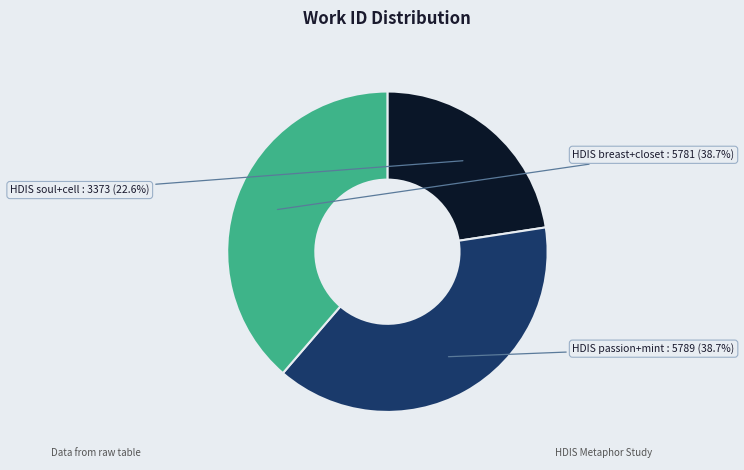

Does any single category account for the majority?

No